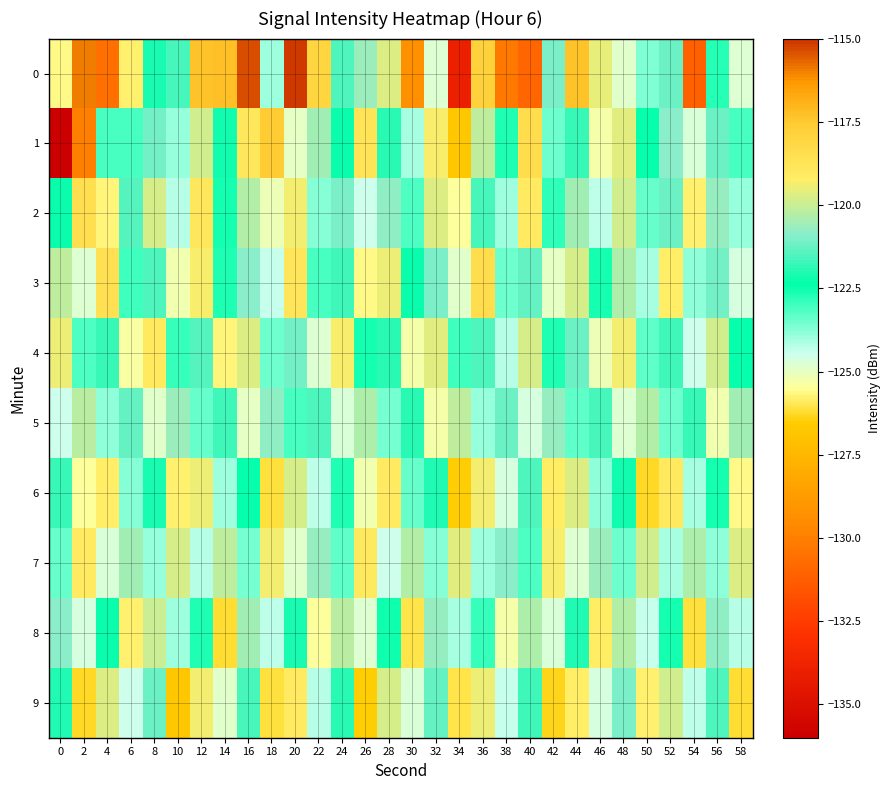

Reading left to right, extract all data points from this chart.

0: 0=-125.7	2=-115.9	4=-130.5	6=-125.8	8=-122.1	10=-121.6	12=-117.3	14=-117.3	16=-115.4	18=-124.0	20=-115.1	22=-118.0	24=-121.5	26=-120.7	28=-119.7	30=-129.3	32=-124.8	34=-134.0	36=-117.9	38=-130.2	40=-131.0	42=-121.0	44=-117.3	46=-119.6	48=-124.9	50=-123.6	52=-121.2	54=-131.1	56=-122.7	58=-124.8
1: 0=-136.1	2=-130.0	4=-123.0	6=-123.1	8=-121.1	10=-123.9	12=-119.9	14=-122.2	16=-118.9	18=-117.6	20=-125.0	22=-120.5	24=-122.3	26=-118.7	28=-121.9	30=-124.1	32=-119.3	34=-126.8	36=-120.1	38=-122.7	40=-118.4	42=-123.5	44=-121.8	46=-125.3	48=-119.6	50=-122.4	52=-120.9	54=-124.7	56=-121.2	58=-123.1
2: 0=-122.3	2=-118.5	4=-125.7	6=-121.4	8=-119.8	10=-124.2	12=-118.9	14=-122.6	16=-120.3	18=-125.1	20=-119.4	22=-123.7	24=-121.0	26=-124.5	28=-120.8	30=-123.2	32=-119.7	34=-125.5	36=-121.6	38=-124.0	40=-119.1	42=-122.8	44=-120.5	46=-124.3	48=-119.9	50=-123.4	52=-121.2	54=-125.8	56=-120.7	58=-123.9
3: 0=-120.1	2=-124.8	4=-118.6	6=-123.0	8=-121.5	10=-125.2	12=-119.3	14=-122.7	16=-120.9	18=-124.4	20=-118.8	22=-123.1	24=-121.7	26=-125.6	28=-119.5	30=-122.3	32=-121.0	34=-124.9	36=-118.4	38=-123.5	40=-121.3	42=-125.0	44=-119.8	46=-122.6	48=-120.4	50=-124.1	52=-119.2	54=-123.8	56=-121.1	58=-124.6
4: 0=-119.5	2=-123.2	4=-121.8	6=-125.4	8=-119.0	10=-122.9	12=-121.4	14=-125.7	16=-119.7	18=-123.5	20=-121.1	22=-124.8	24=-119.3	26=-122.6	28=-121.9	30=-125.3	32=-119.6	34=-123.0	36=-121.5	38=-124.2	40=-119.8	42=-122.7	44=-121.2	46=-125.1	48=-119.4	50=-123.3	52=-121.7	54=-124.5	56=-119.9	58=-122.4
5: 0=-124.5	2=-120.2	4=-123.8	6=-121.3	8=-124.9	10=-120.6	12=-123.4	14=-121.7	16=-125.0	18=-120.8	20=-123.1	22=-121.5	24=-124.7	26=-120.4	28=-123.6	30=-121.9	32=-125.3	34=-120.1	36=-123.9	38=-121.2	40=-124.6	42=-120.7	44=-123.3	46=-121.6	48=-124.8	50=-120.3	52=-123.5	54=-121.8	56=-125.2	58=-120.5
6: 0=-121.8	2=-125.5	4=-119.2	6=-123.7	8=-122.1	10=-125.8	12=-119.5	14=-124.0	16=-122.4	18=-126.1	20=-119.8	22=-124.3	24=-122.7	26=-125.2	28=-119.1	30=-123.4	32=-122.0	34=-126.5	36=-119.4	38=-124.6	40=-121.5	42=-125.9	44=-119.7	46=-123.8	48=-122.2	50=-126.3	52=-119.0	54=-124.1	56=-122.6	58=-125.6
7: 0=-123.4	2=-119.1	4=-124.7	6=-120.5	8=-123.9	10=-119.8	12=-124.2	14=-120.1	16=-123.6	18=-119.4	20=-124.9	22=-120.7	24=-123.3	26=-119.0	28=-124.5	30=-120.3	32=-123.7	34=-119.6	36=-124.0	38=-120.9	40=-123.2	42=-119.3	44=-124.8	46=-120.6	48=-123.5	50=-119.9	52=-124.1	54=-120.4	56=-123.8	58=-119.7
8: 0=-120.9	2=-124.6	4=-122.3	6=-125.8	8=-120.0	10=-124.0	12=-122.7	14=-126.2	16=-120.5	18=-124.3	20=-122.1	22=-125.5	24=-120.2	26=-124.8	28=-122.5	30=-126.0	32=-120.7	34=-124.1	36=-122.9	38=-125.3	40=-120.4	42=-124.7	44=-122.0	46=-125.9	48=-120.3	50=-124.4	52=-122.6	54=-126.1	56=-120.8	58=-124.2
9: 0=-122.0	2=-126.3	4=-119.7	6=-124.5	8=-121.2	10=-126.8	12=-119.4	14=-124.9	16=-121.6	18=-126.1	20=-119.1	22=-124.2	24=-121.9	26=-126.5	28=-119.8	30=-124.7	32=-121.3	34=-126.0	36=-119.5	38=-124.4	40=-121.7	42=-126.4	44=-119.2	46=-124.6	48=-121.0	50=-125.8	52=-119.9	54=-124.3	56=-121.5	58=-126.2